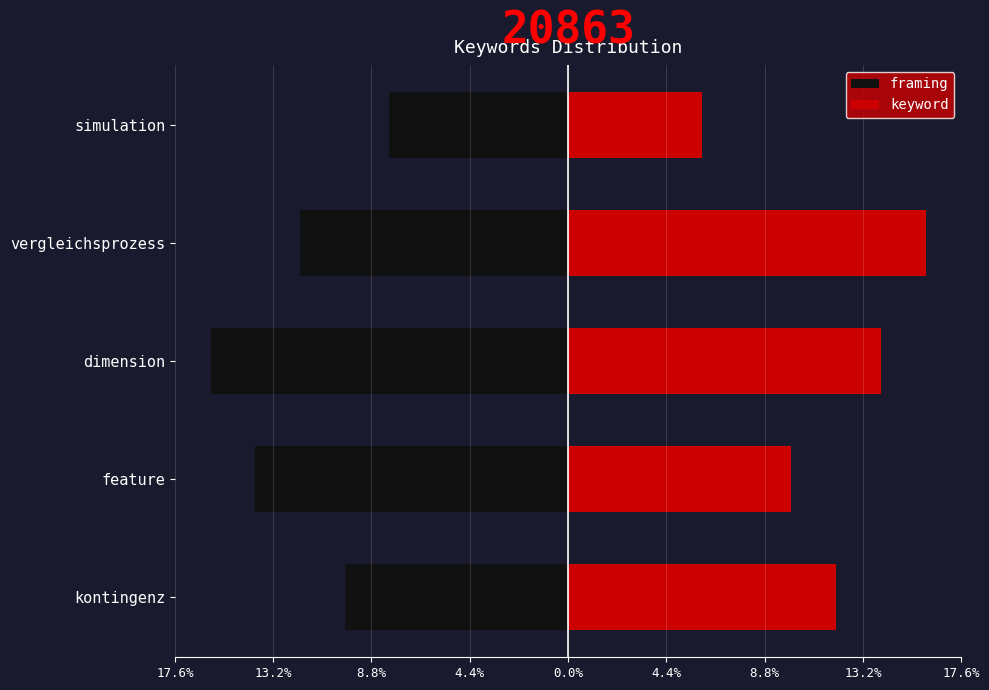

Rank the series at kontingenz from lowest to highest value.

framing, keyword